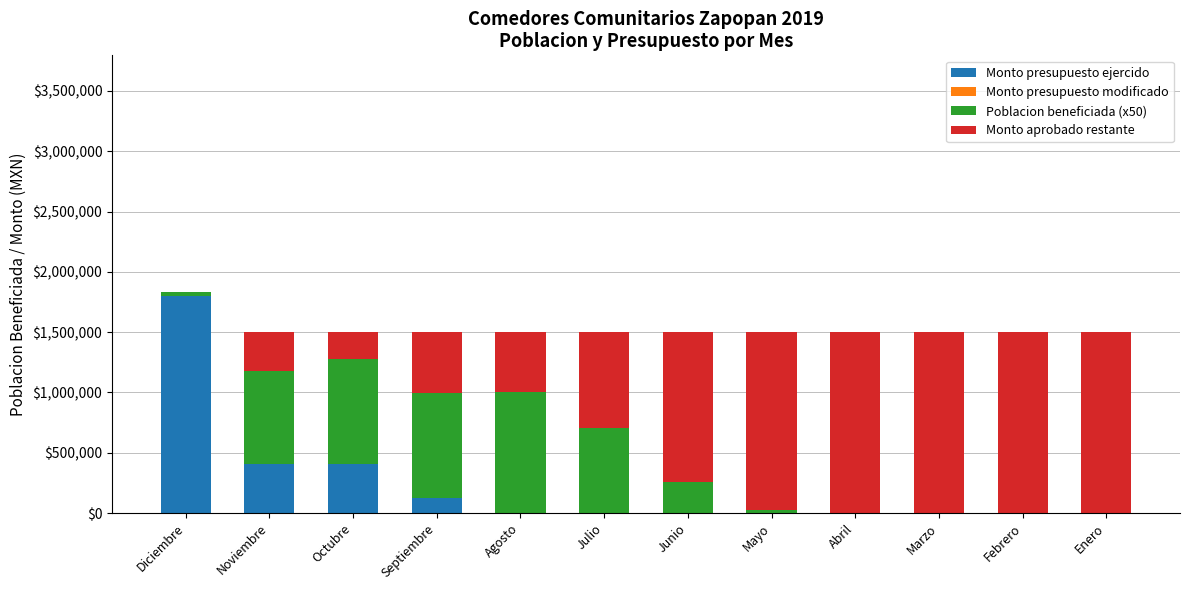

At which category is the sum across all series the highest?

Diciembre